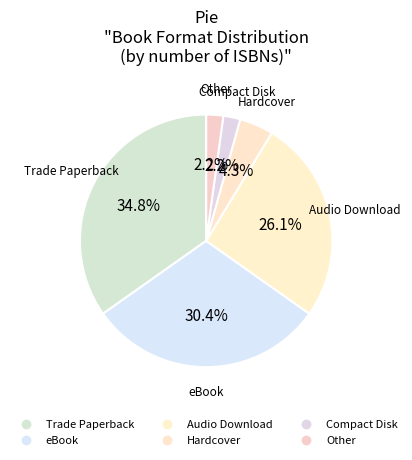

Which has a higher value, Other or Hardcover?

Hardcover